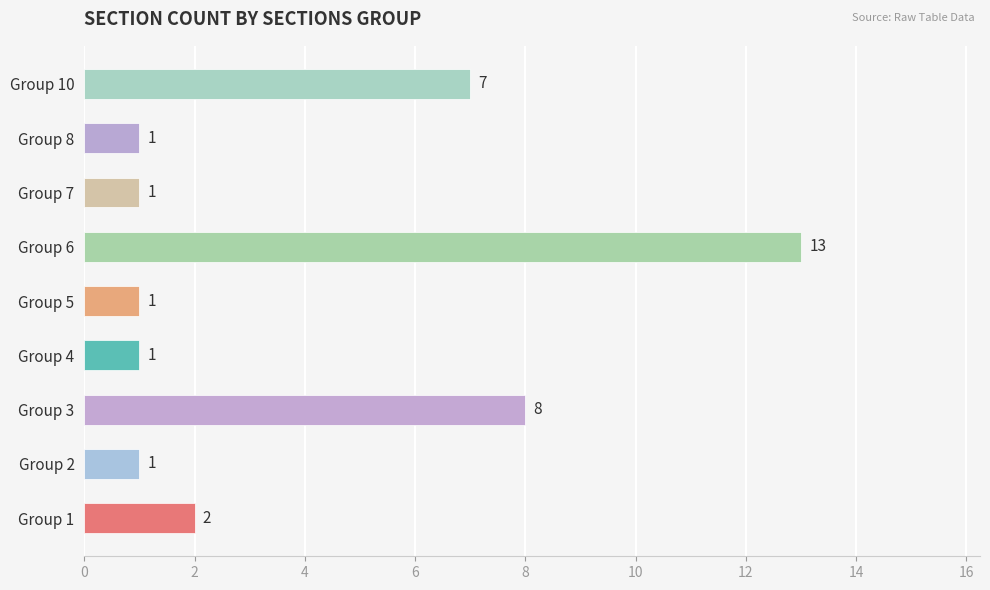

What is the sum of all values?

35